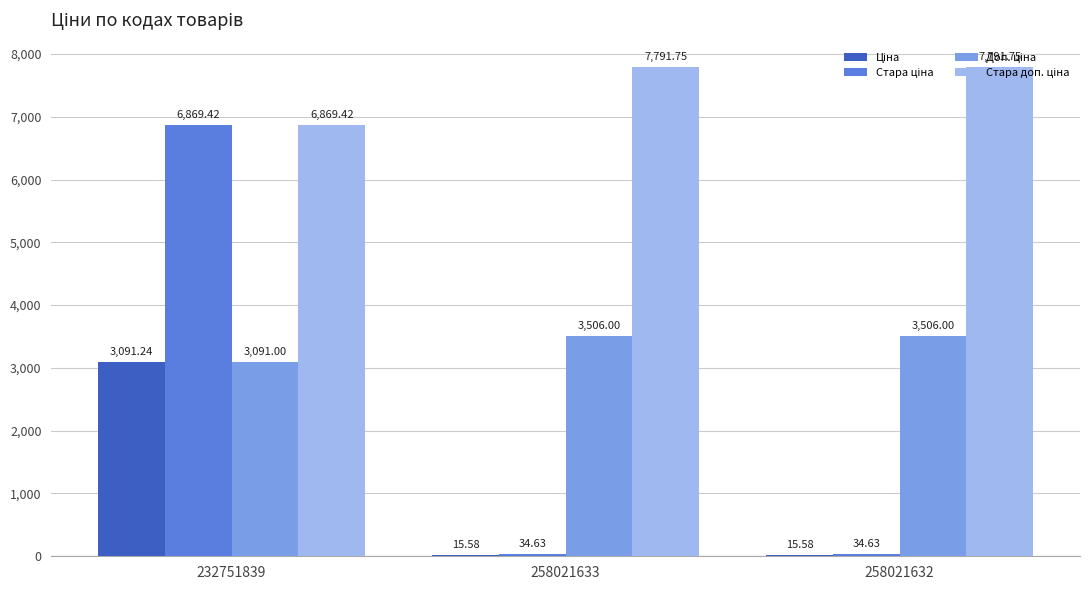

At which category is the sum across all series the highest?

232751839